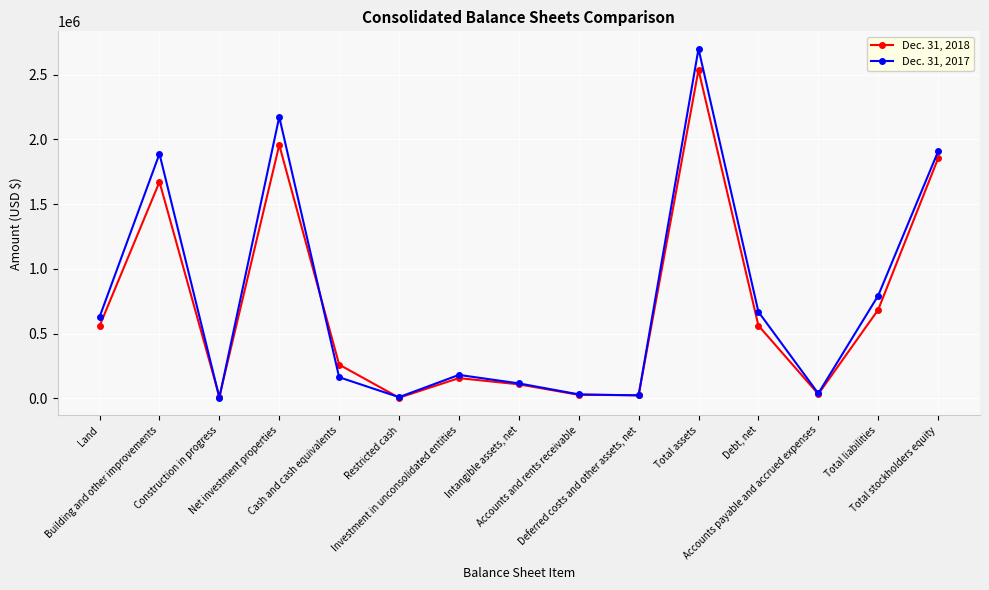

True or false: Dec. 31, 2018 and Dec. 31, 2017 intersect in this chart.

True